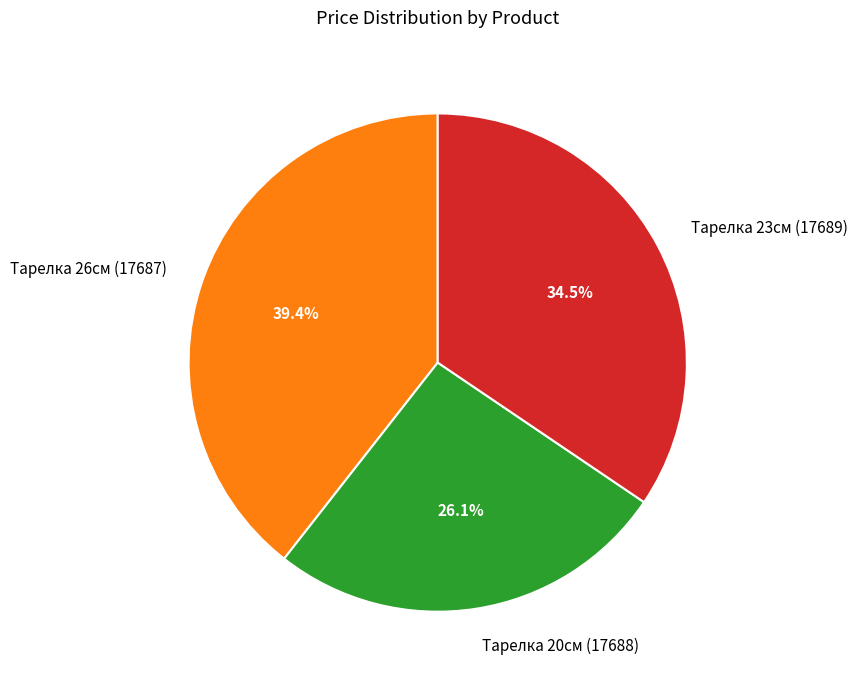

What is the ratio of the value at Тарелка 23см (17689) to the value at Тарелка 20см (17688)?

1.3